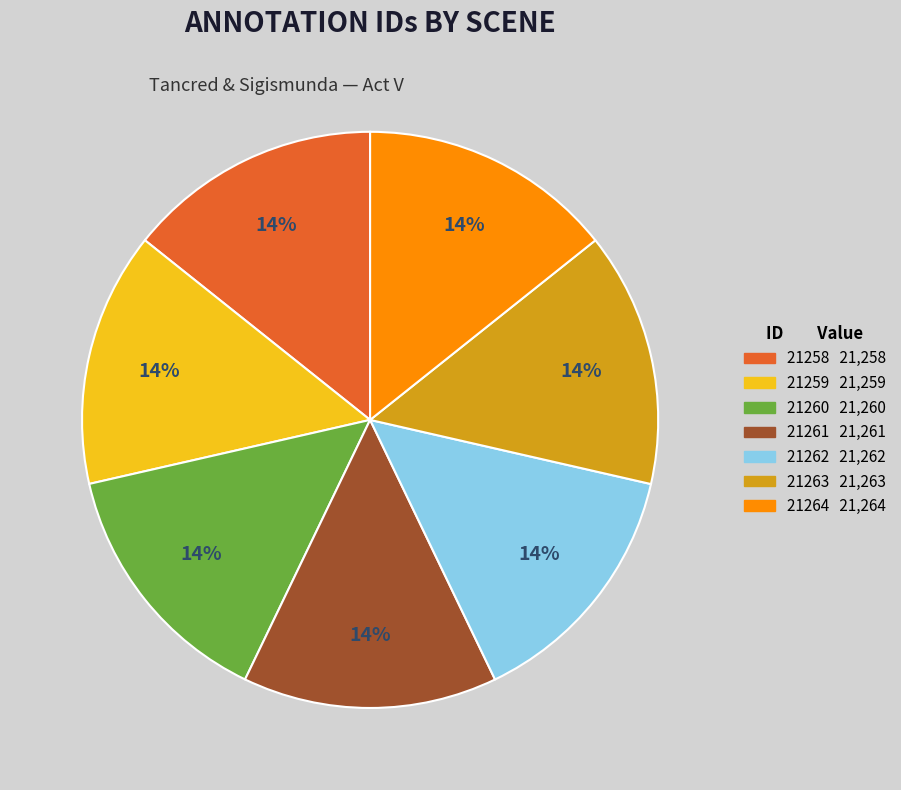

Is there a majority slice in this chart?

No